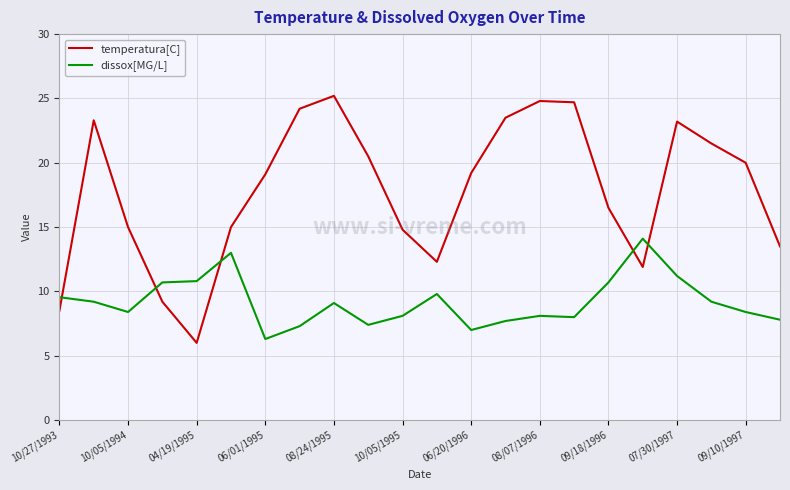

Does the chart have visible grid lines?

Yes